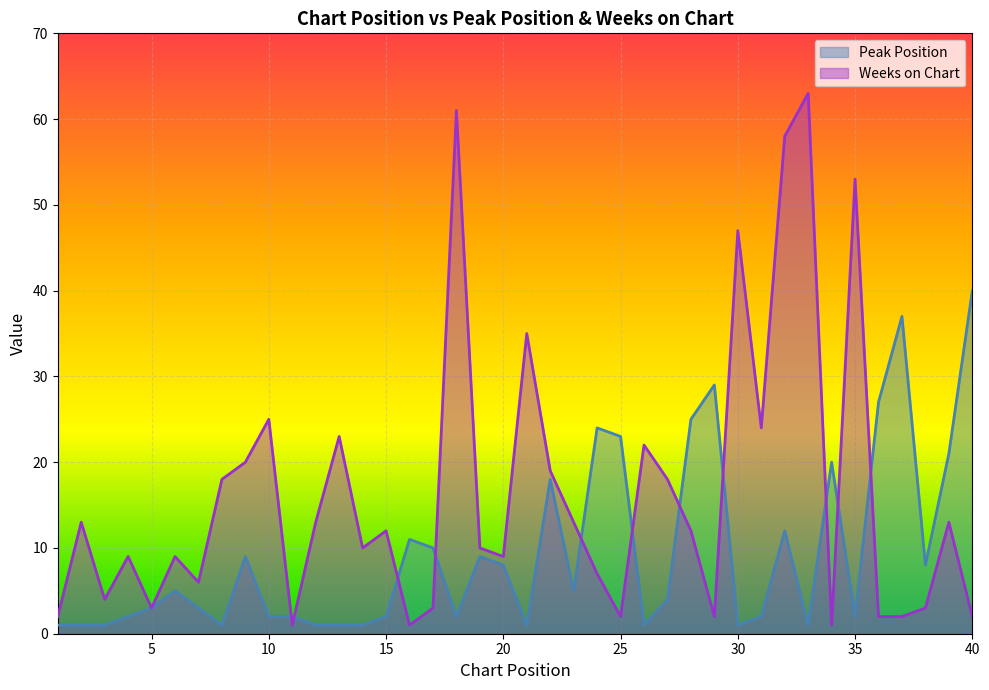

Which series has the largest total across all categories?

Weeks on Chart